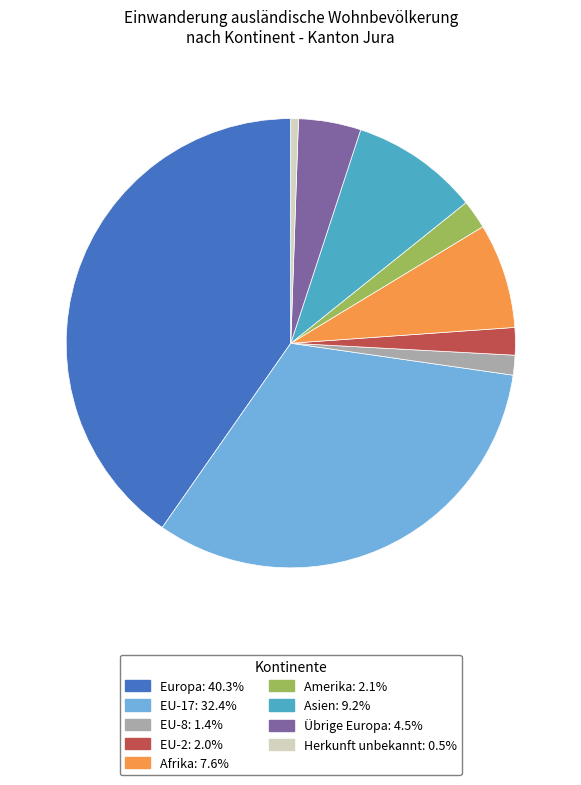

Is the sum of Afrika and Europa greater than half?

No